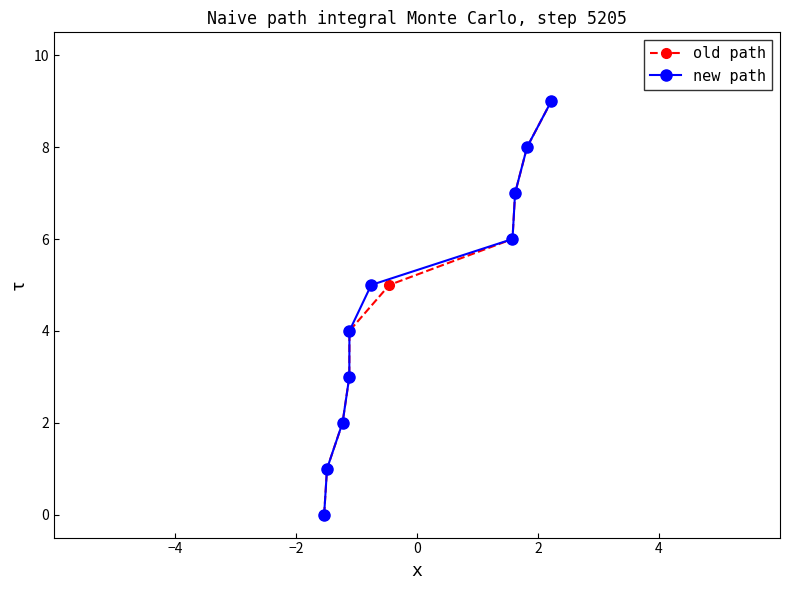

True or false: old path has more than 0 points higher than both neighbors.

False